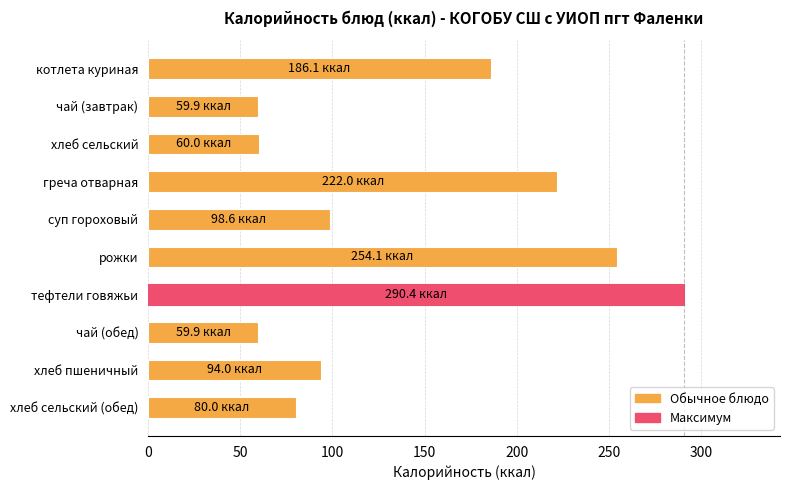

Where is the data nearest to the value 175?

котлета куриная